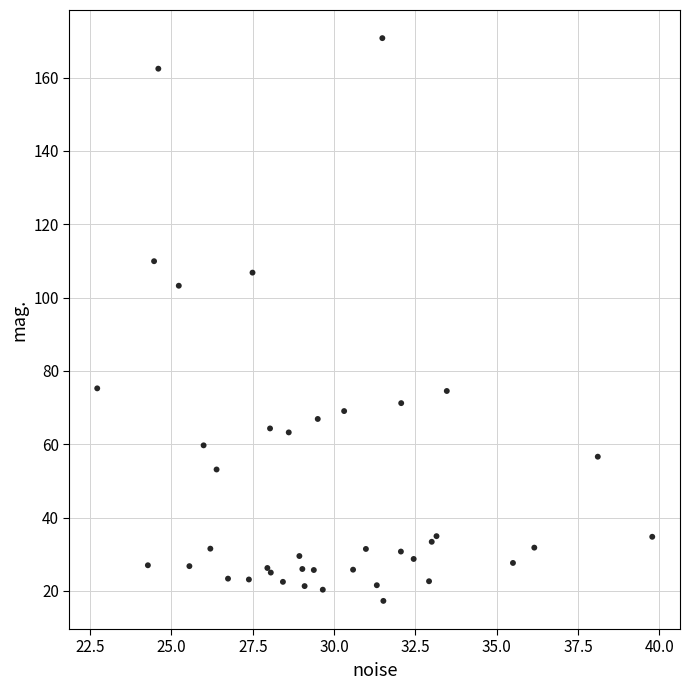

What Y value in the scatter plot is closest to 94?

103.2